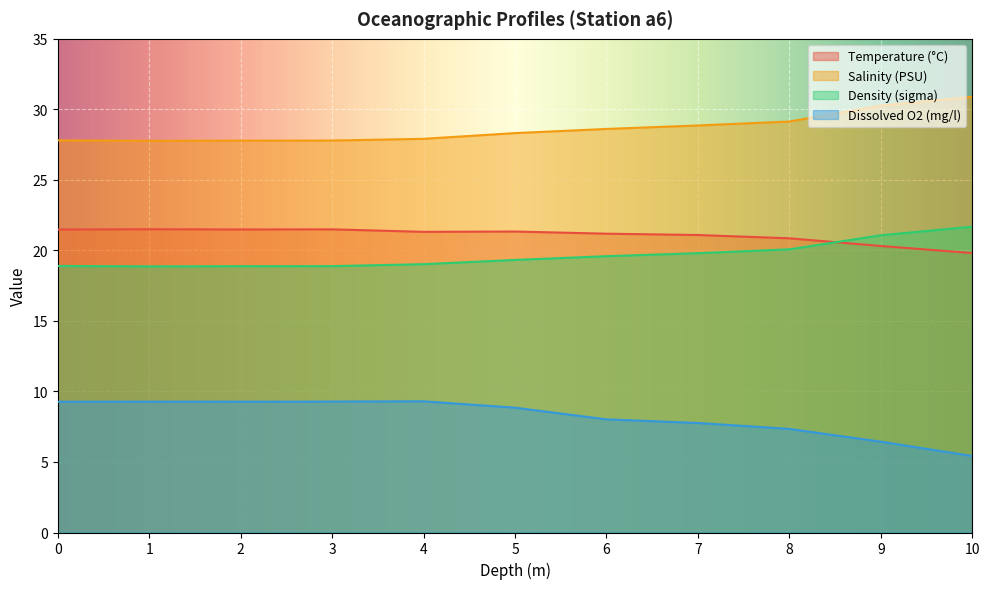

Which series changed the most between 0.0 and 6.0?

Dissolved O2 (mg/l)